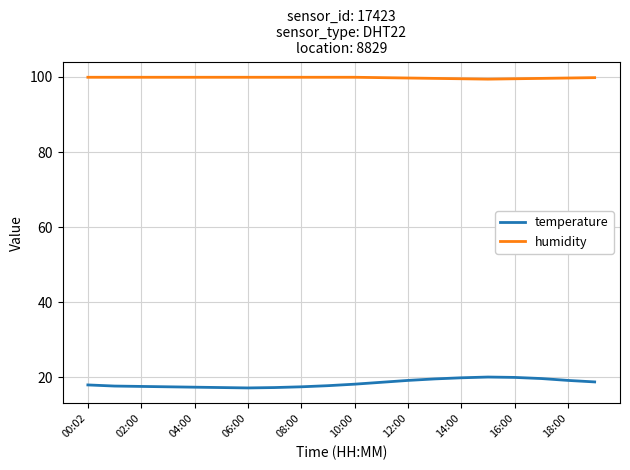

Rank the series by their average value, from lowest to highest.

temperature, humidity